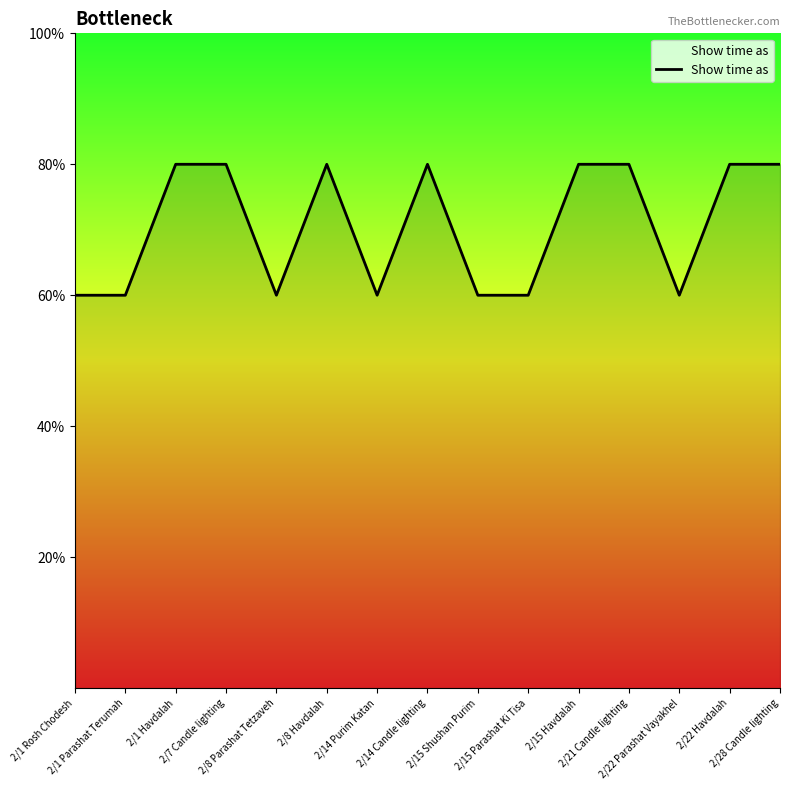

Is this an area chart (filled region under the line)?

Yes